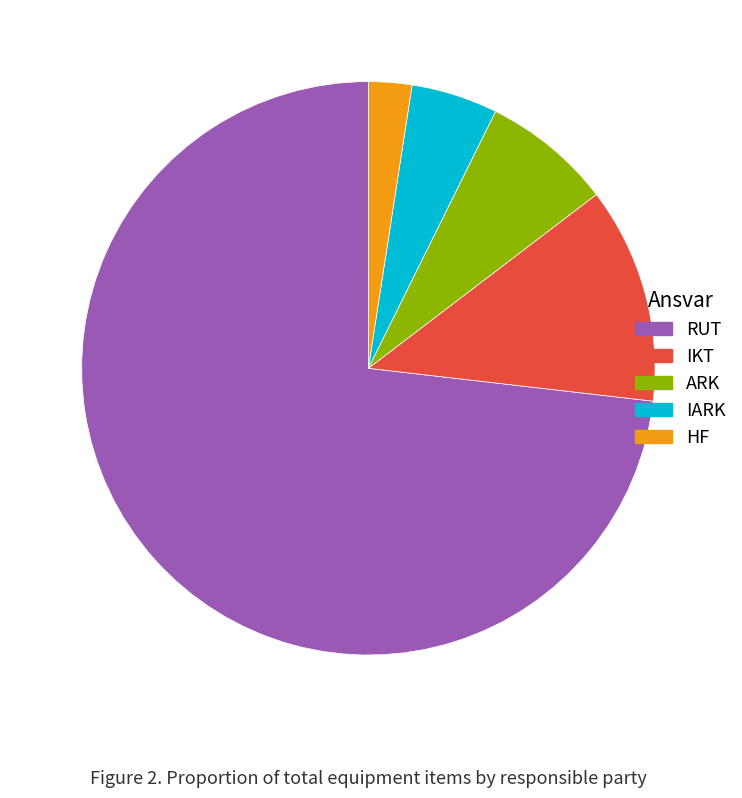

Which category has the biggest portion of the pie?

RUT